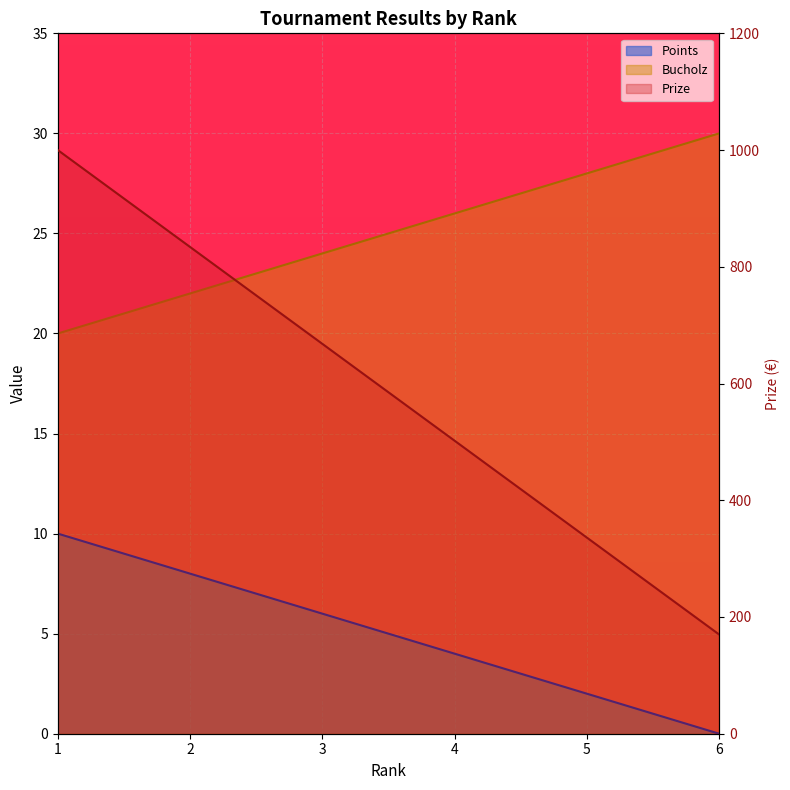

Which category has the lowest value in the Points series?

6